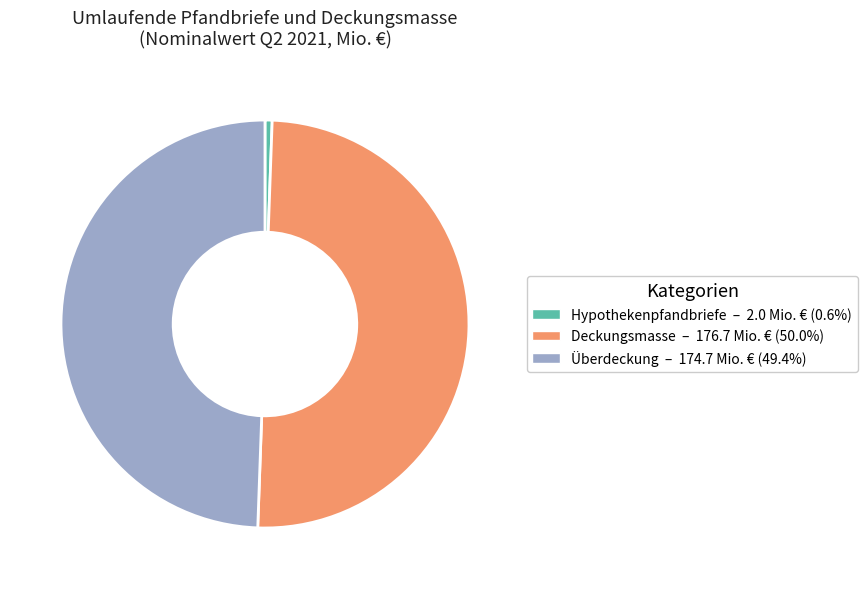

How many slices are in this pie chart?

3